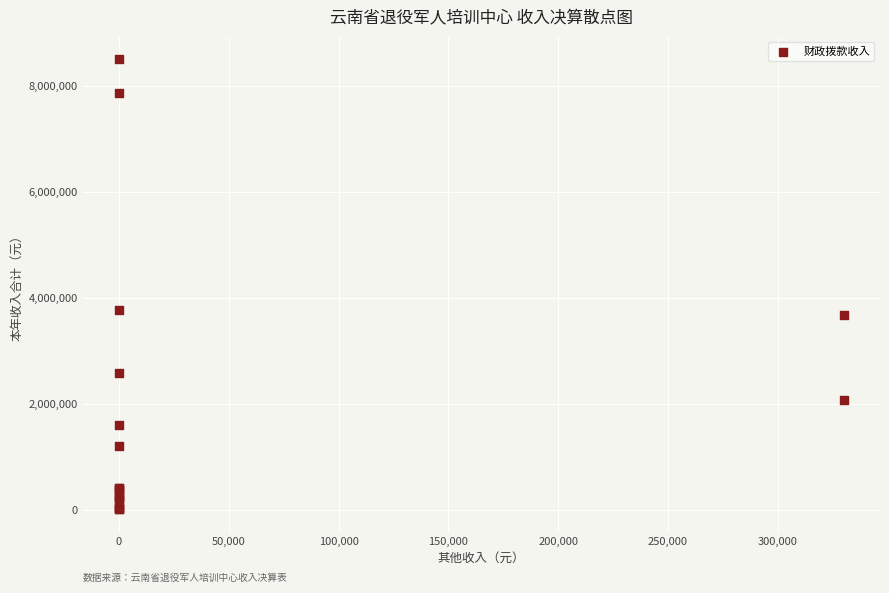

What Y value in the scatter plot is closest to 4259187?

3771368.2